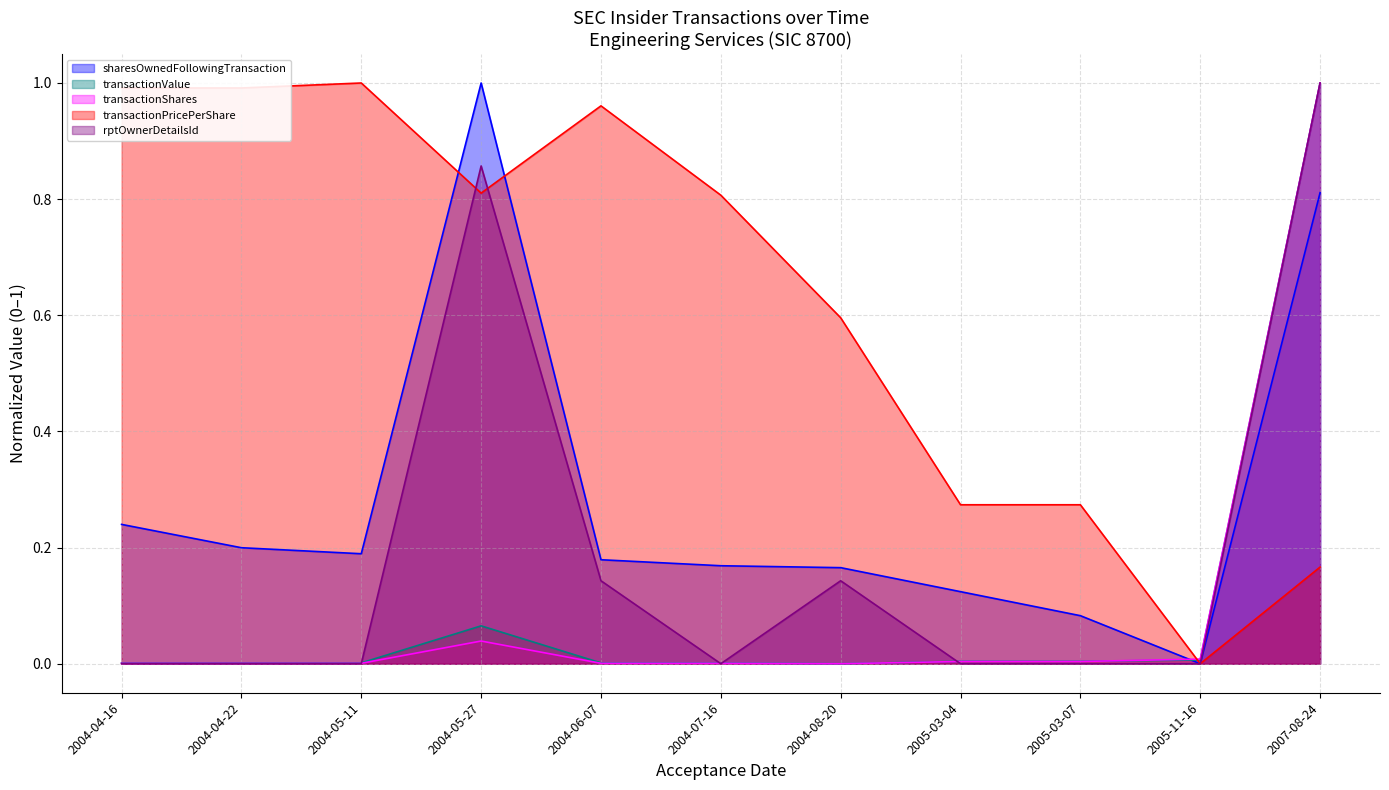

How many lines are shown in the chart?

5